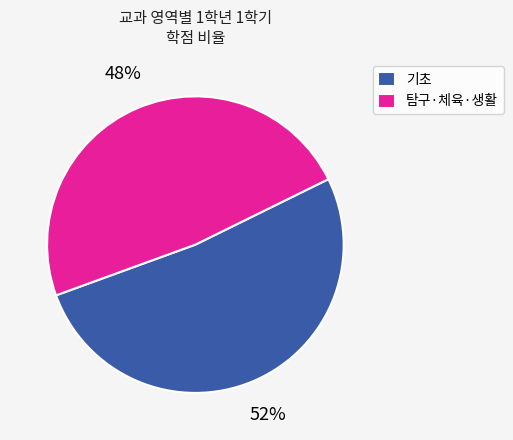

How many slices are in this pie chart?

2